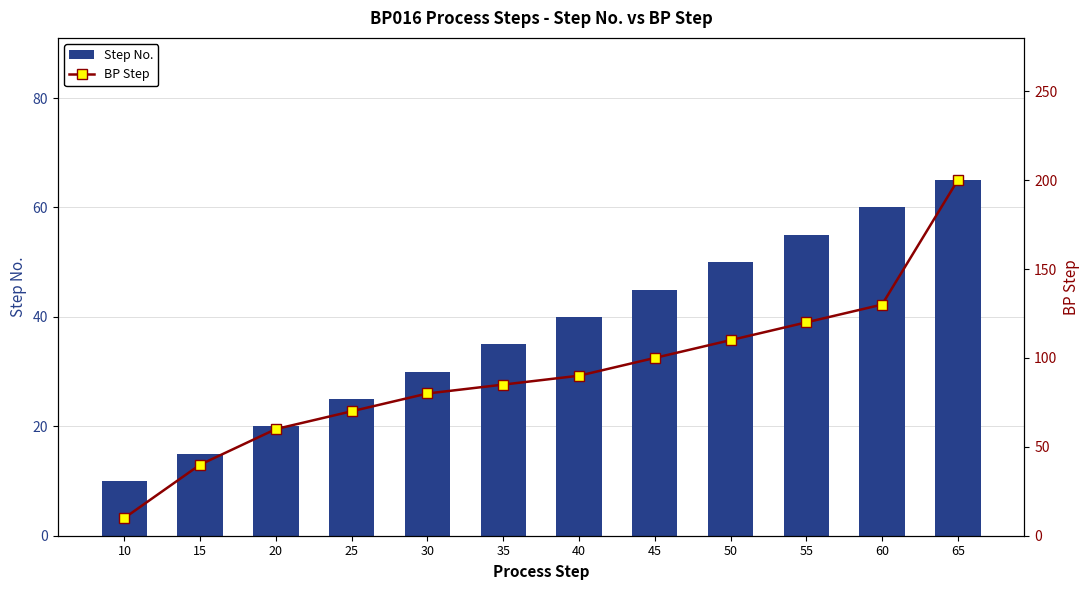

Reading left to right, extract all data points from this chart.

Step No.: 10=10	15=15	20=20	25=25	30=30	35=35	40=40	45=45	50=50	55=55	60=60	65=65
BP Step: 10=10	15=40	20=60	25=70	30=80	35=85	40=90	45=100	50=110	55=120	60=130	65=200